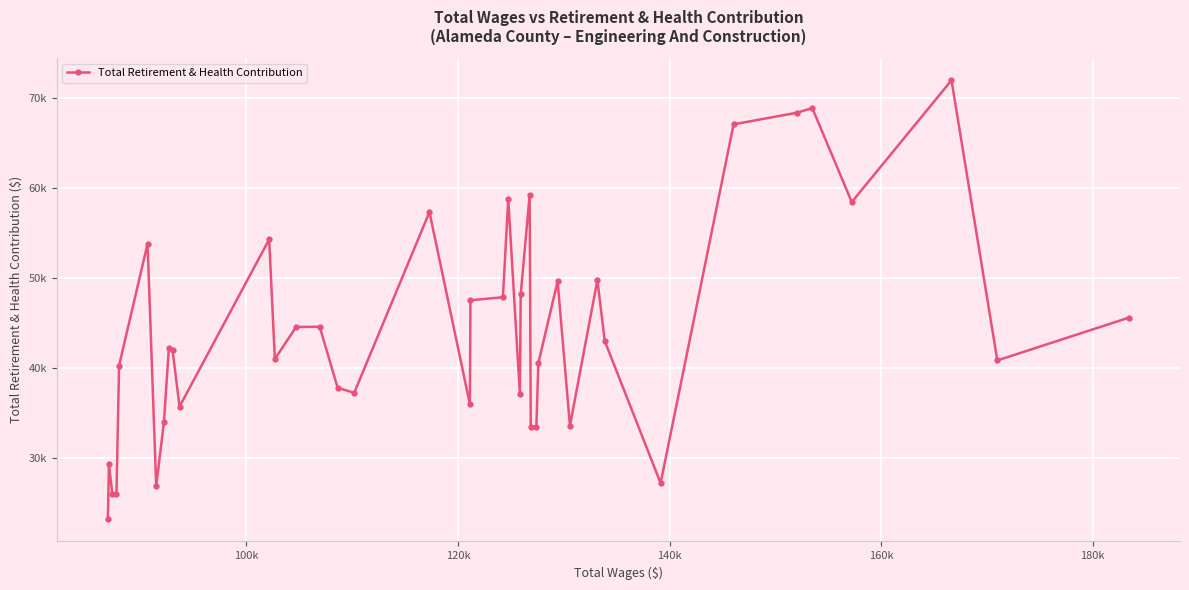

What is the difference between the maximum and minimum values?

48826